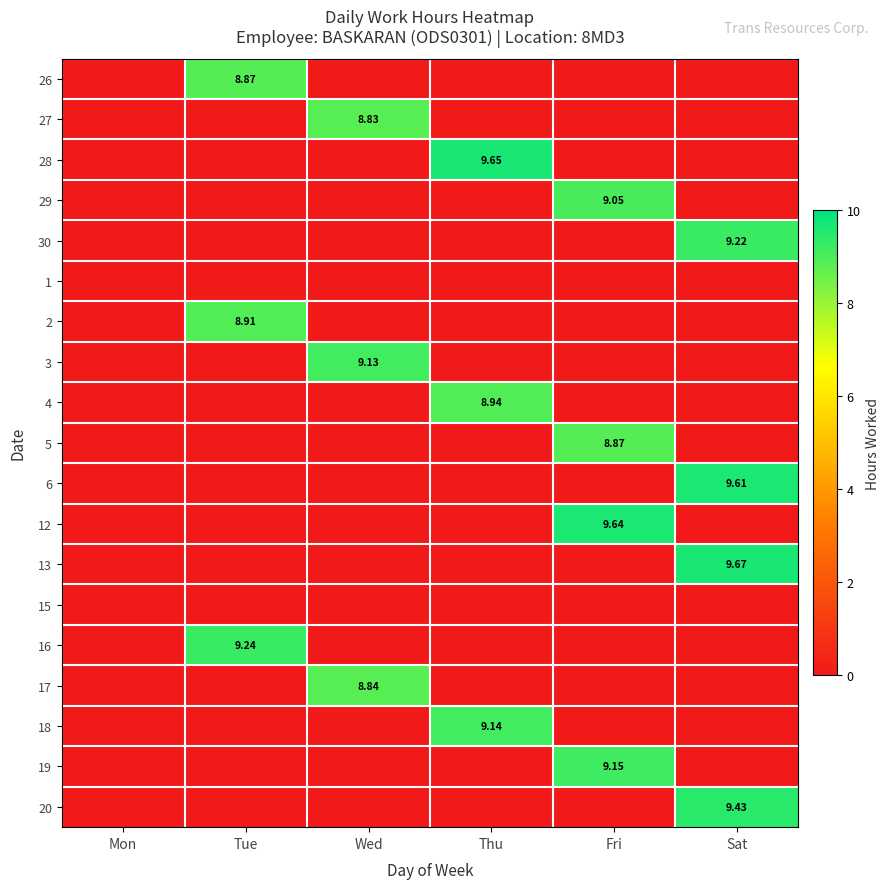

List the labels in order of 27 value, largest first.

Wed, Mon, Tue, Thu, Fri, Sat